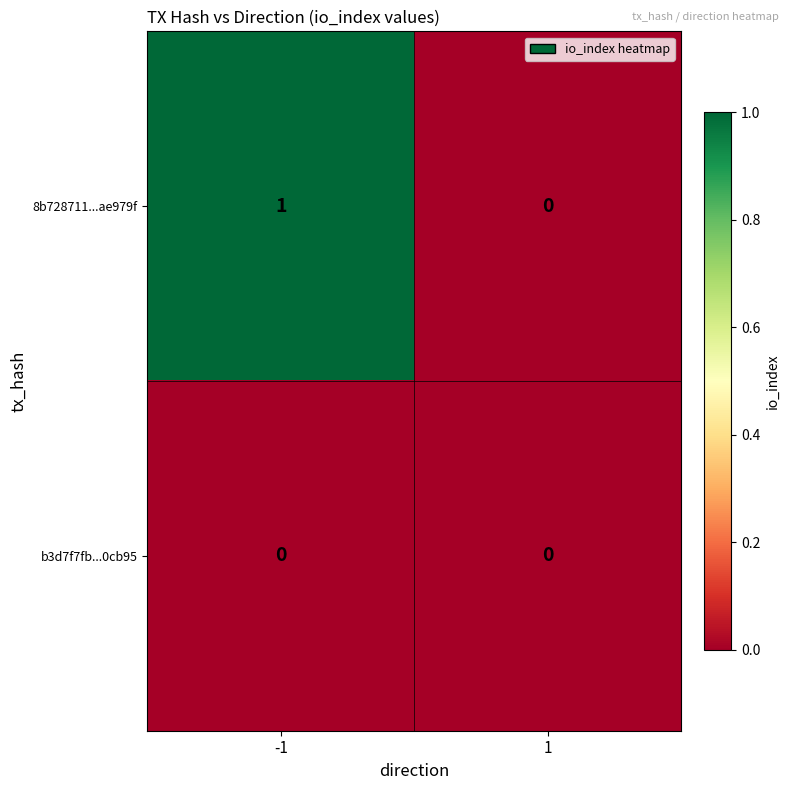

The value of b3d7f7fb...0cb95 at 1 is 0. True or false?

True